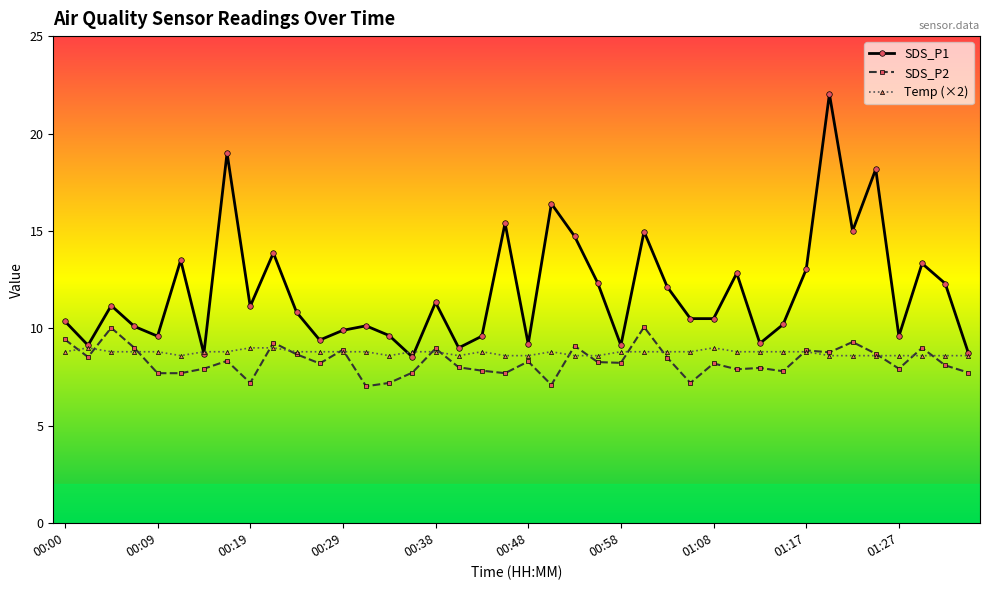

Which series has the widest spread of values?

SDS_P1